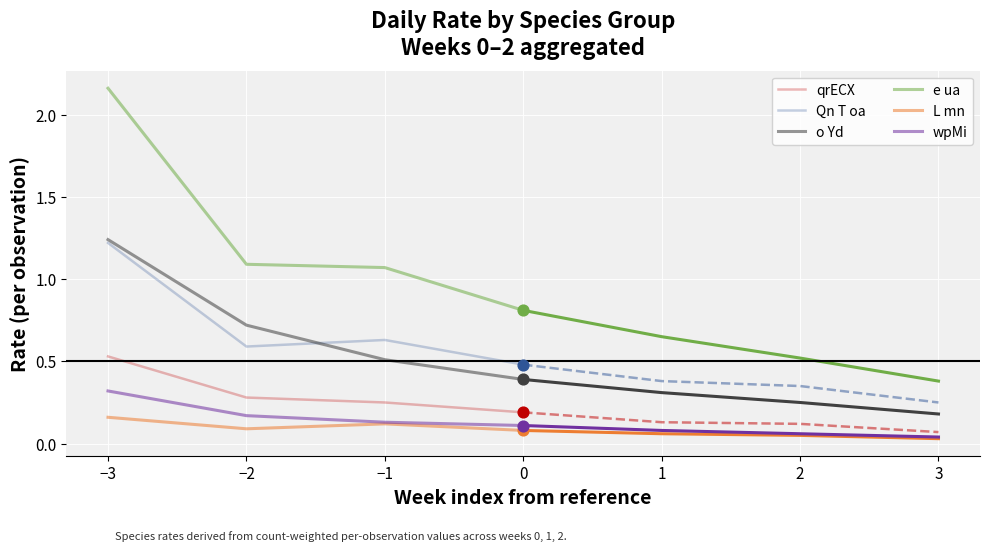

What are all the series names shown in the legend?

qrECX, Qn_T_oa, o_Yd, e_ua, L_mn, wpMi